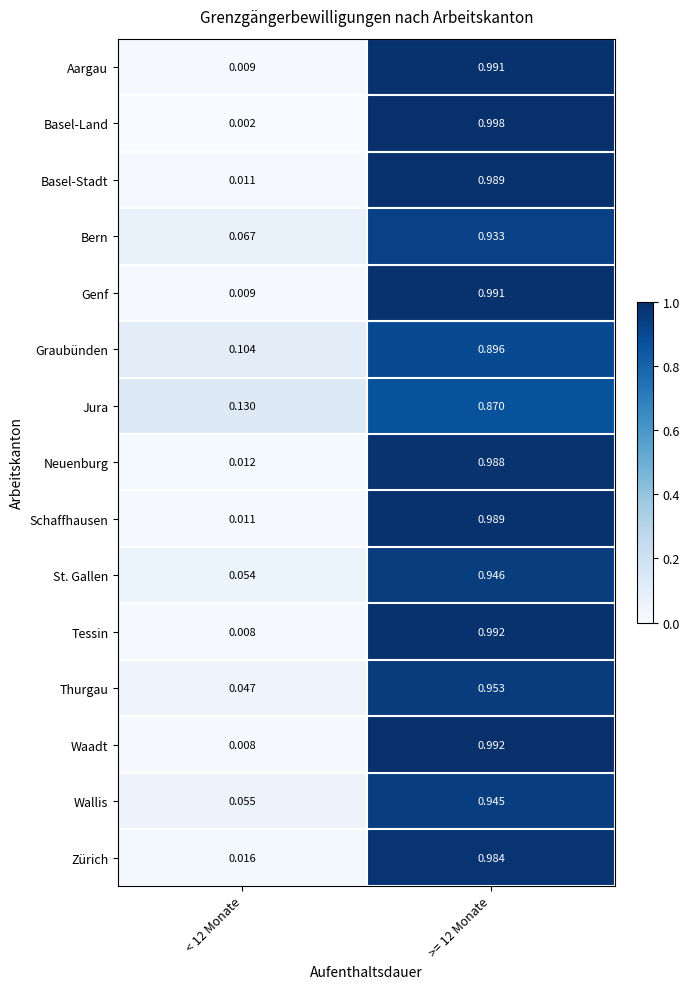

Which series has the widest spread of values?

Basel-Land